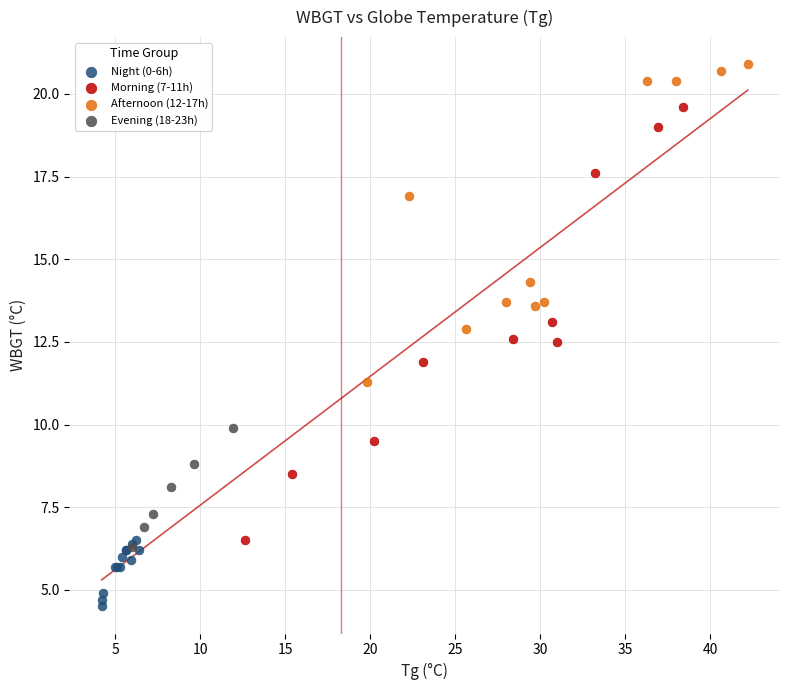

Which series has the widest spread of Y values?

Morning (7-11h)